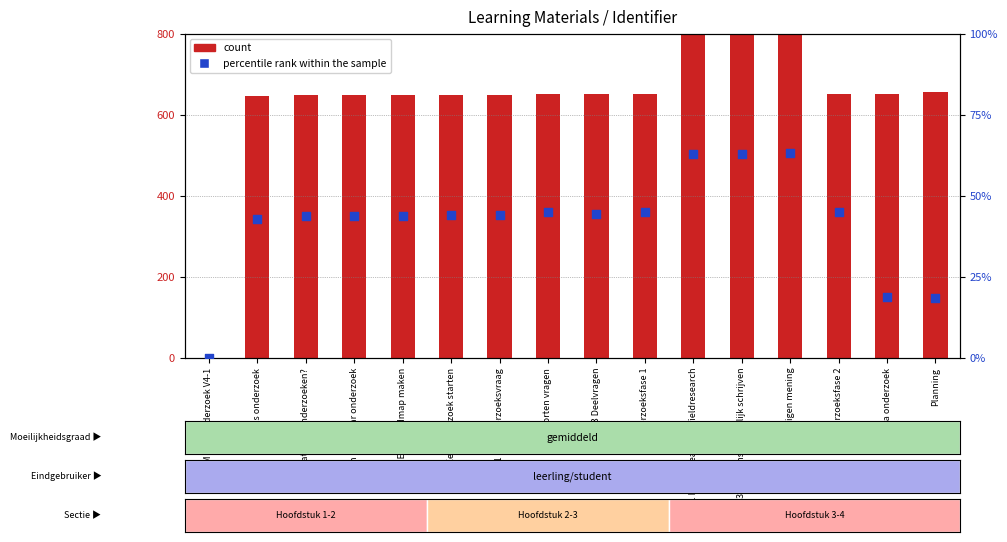

What is the total value across all series at 1.3 Een mindmap maken?

694.2